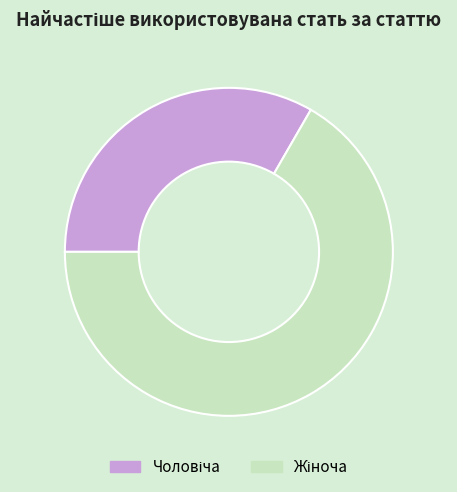

Does any single category account for the majority?

Yes